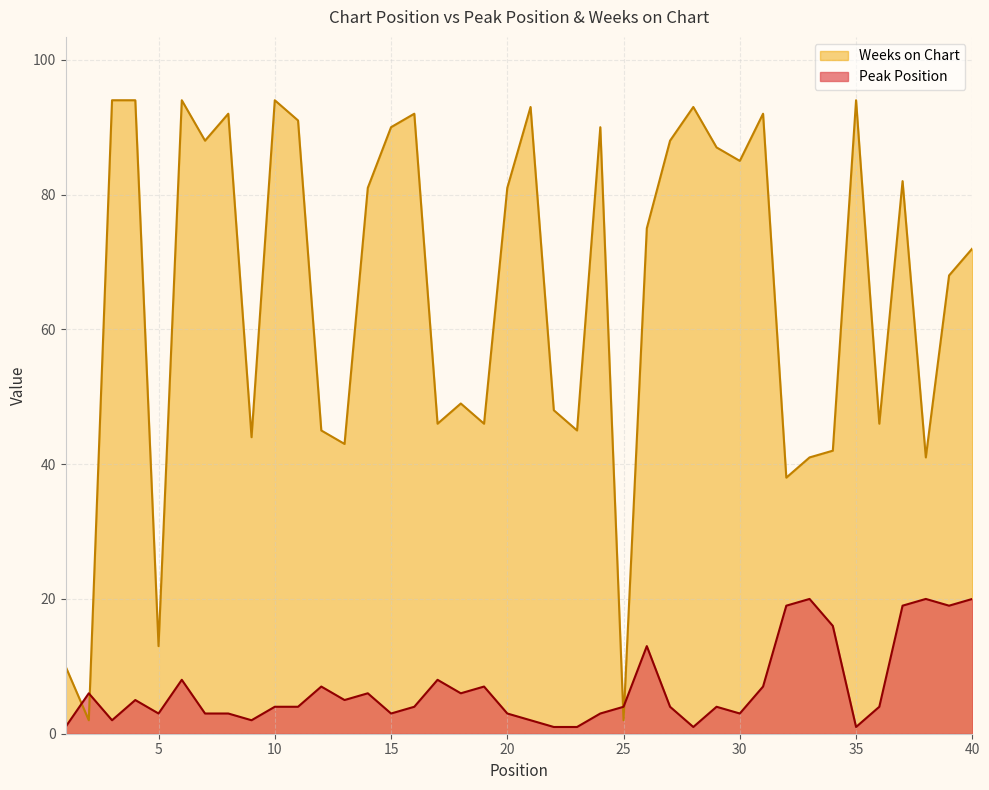

True or false: Weeks on Chart has a value of 93 at 21.

True